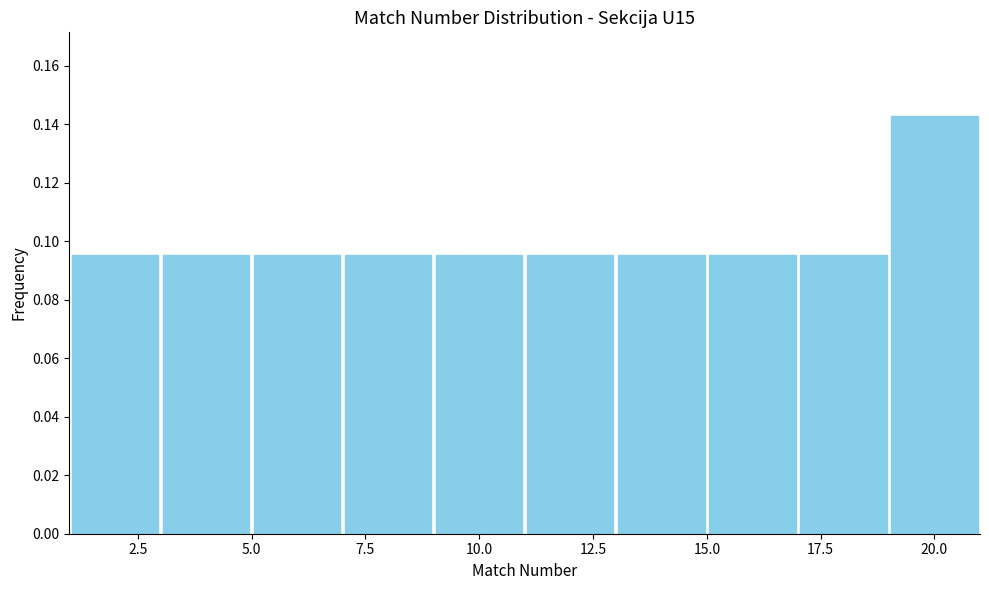

Reading left to right, transcribe this chart: for each bar, give the range it covers on the x-axis and its height. The values are not printed on the chart, so give them approximately, as read against the axis.

1 to 3: 0.096
3 to 5: 0.096
5 to 7: 0.096
7 to 9: 0.096
9 to 11: 0.096
11 to 13: 0.096
13 to 15: 0.096
15 to 17: 0.096
17 to 19: 0.096
19 to 21: 0.142